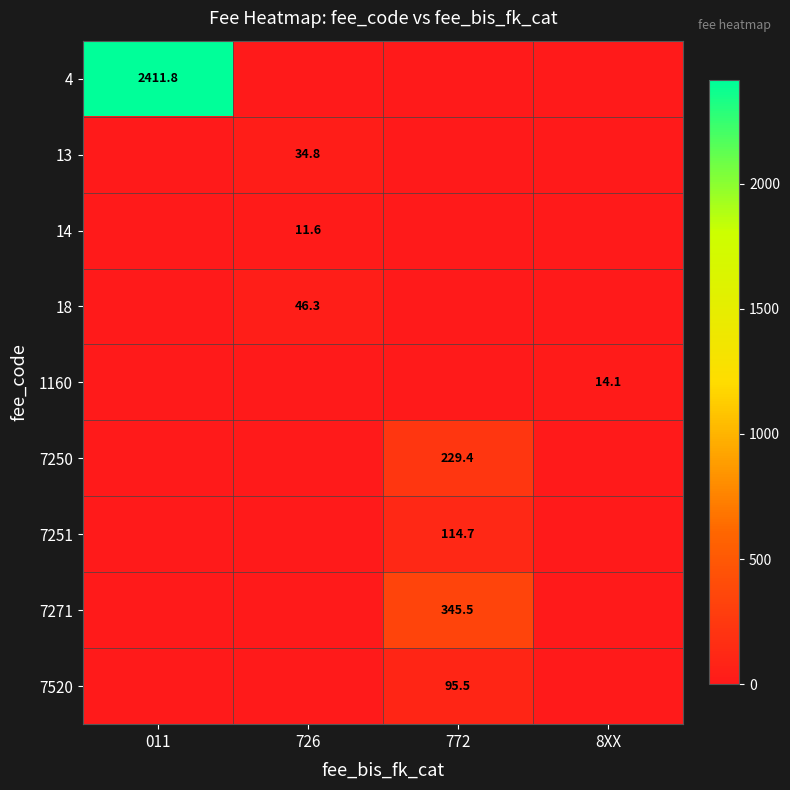

True or false: 14 has a value of 19.1 at 726.

False